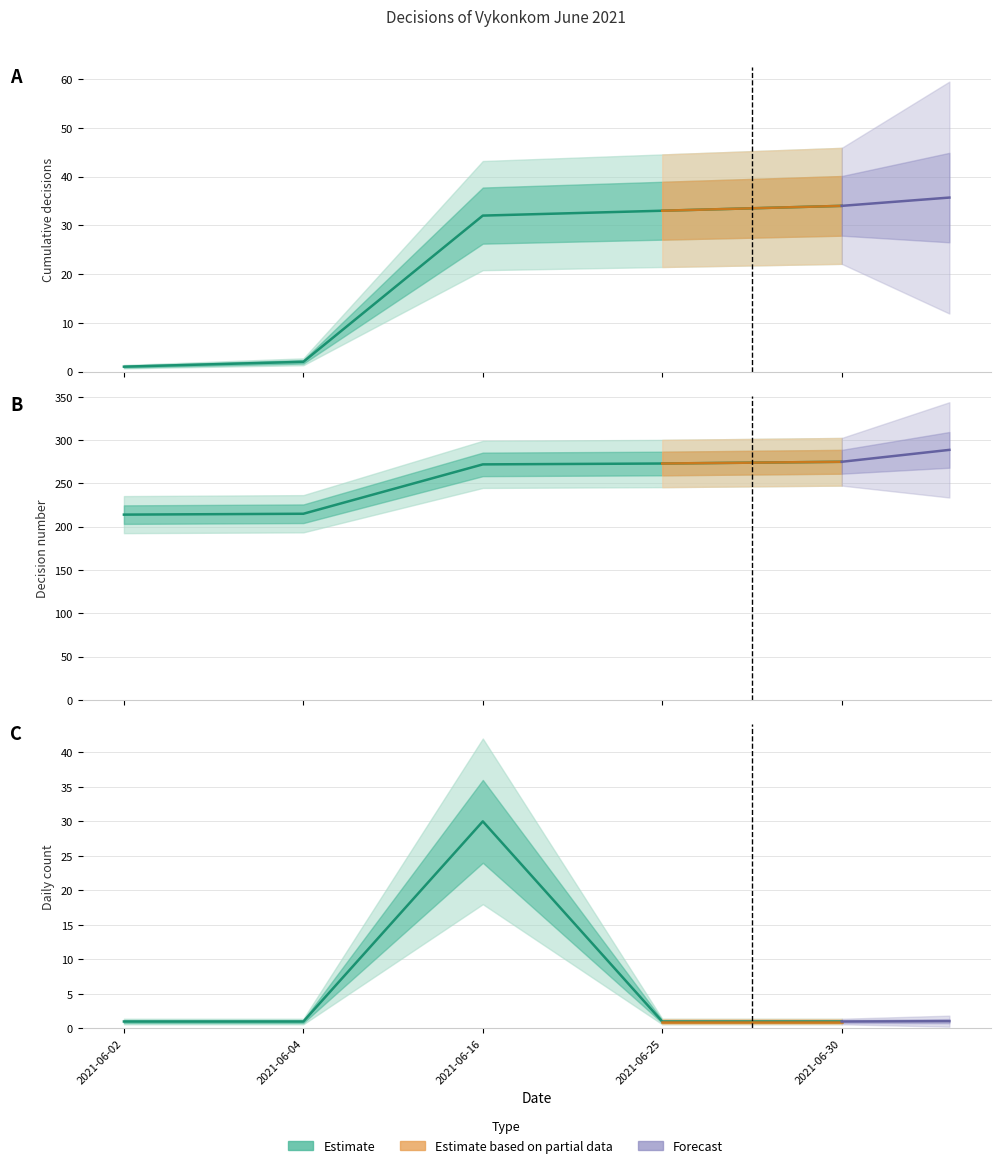

True or false: Cumulative decisions and Daily count cross at least once.

False